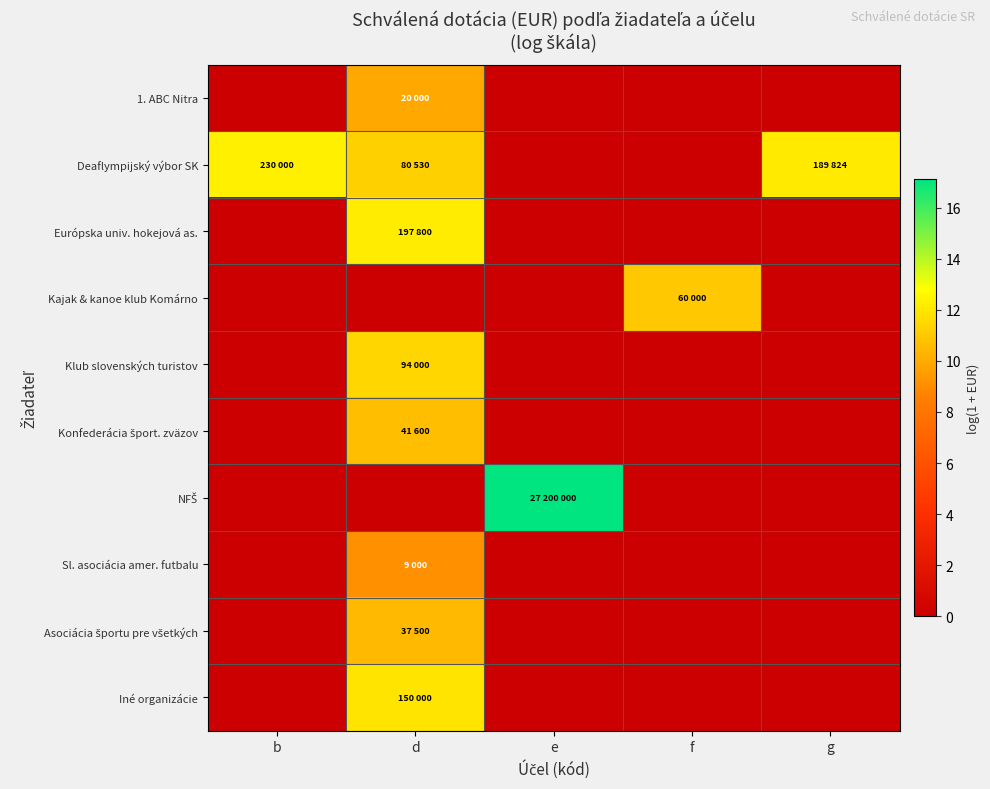

At which category is the sum across all series the highest?

d